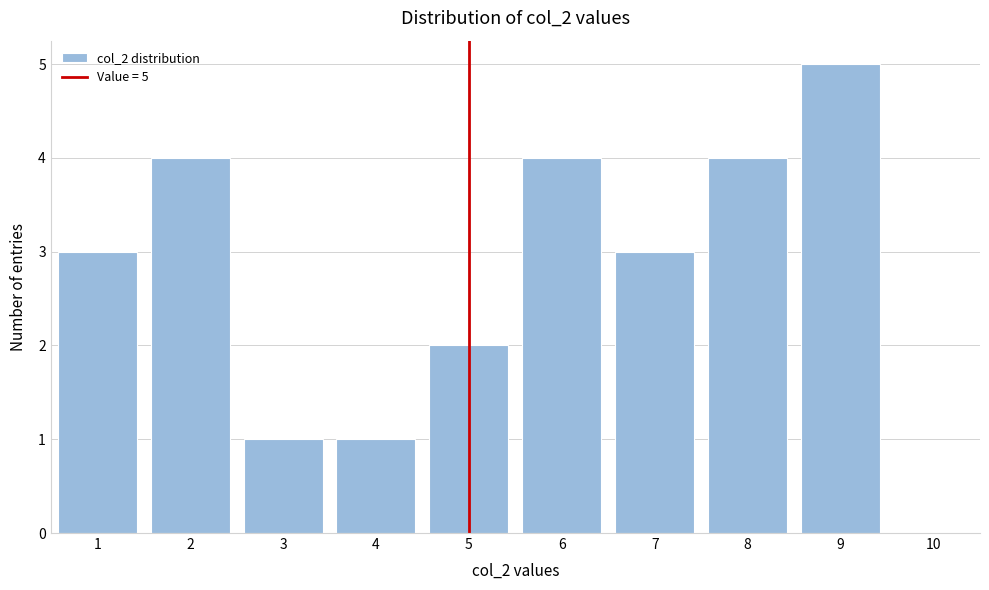

Reading right to left, transcribe all the data shown in this chart.

10=0	9=5	8=4	7=3	6=4	5=2	4=1	3=1	2=4	1=3